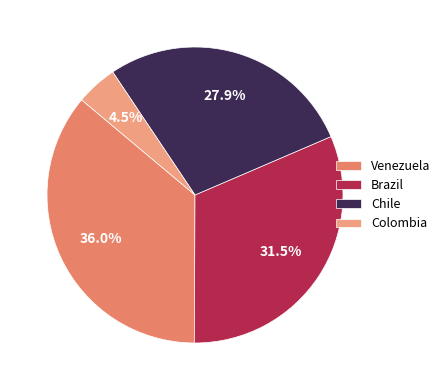

Is there any slice that represents more than half of the pie?

No